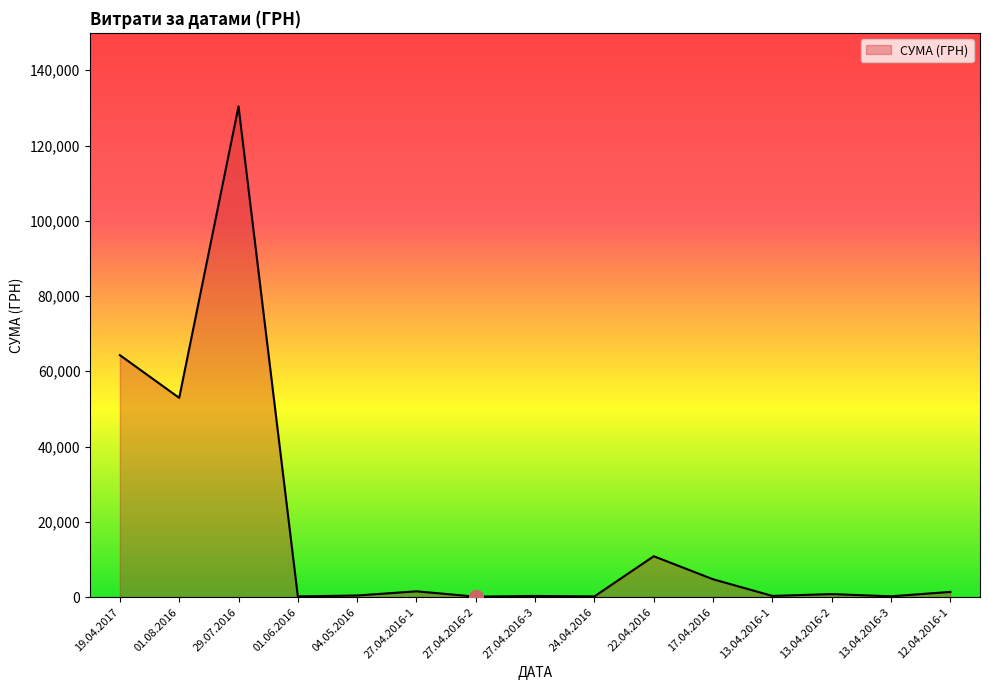

The chart shows a value of 2232.8 at 22.04.2016. True or false?

False